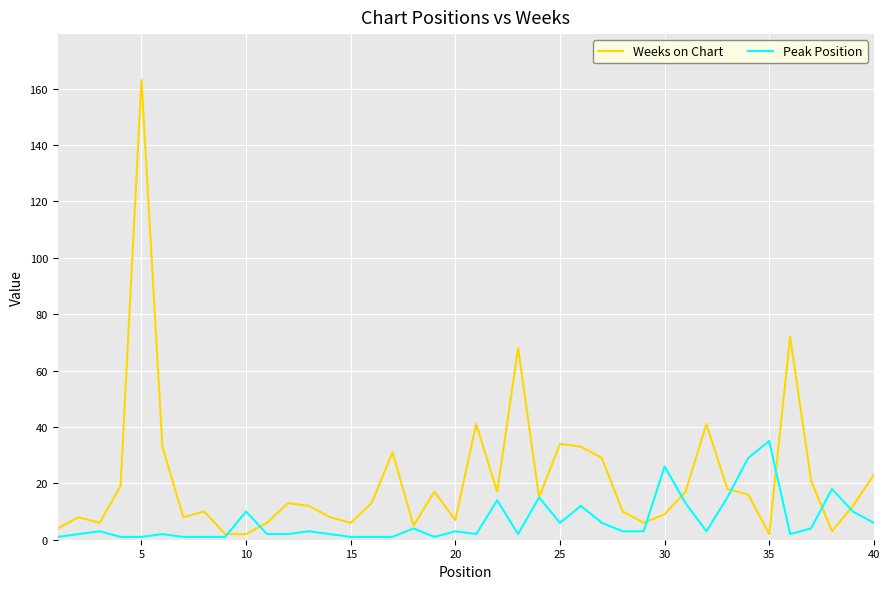

True or false: Peak Position has more than 1 points higher than both neighbors.

True